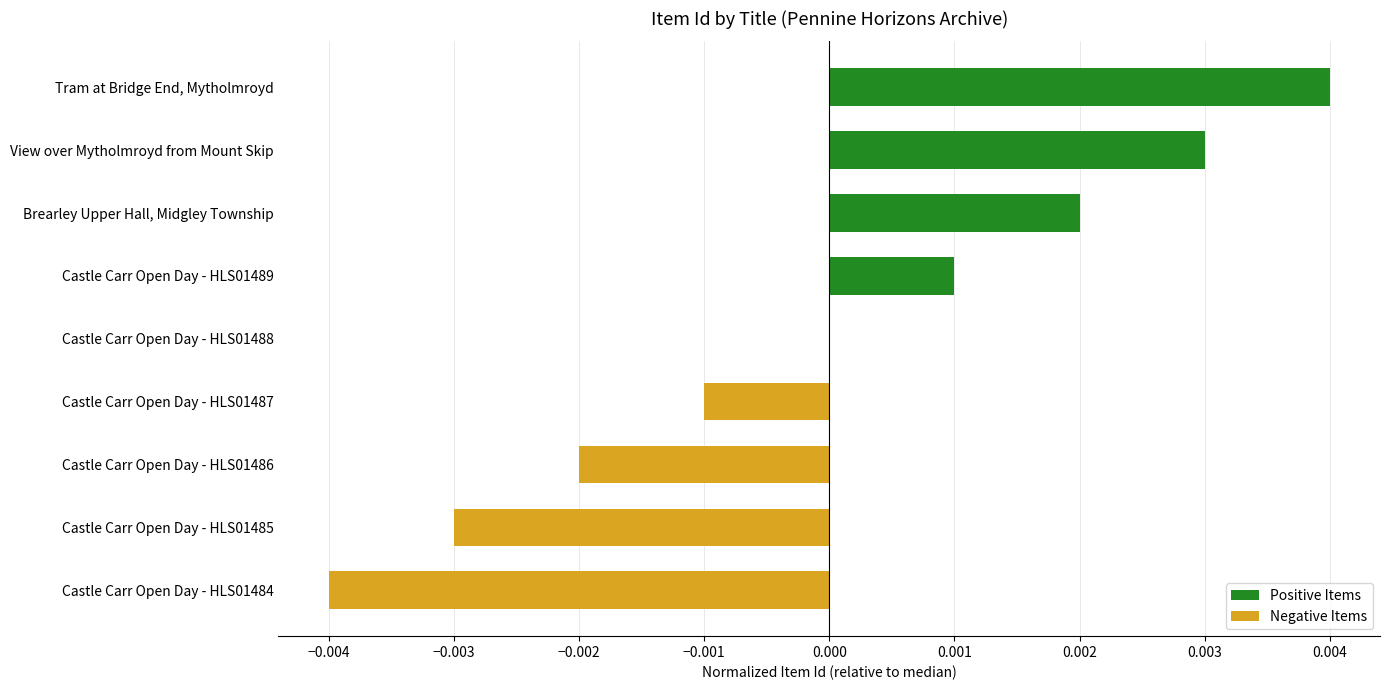

True or false: the data shows -0.0 at Castle Carr Open Day - HLS01484.

True